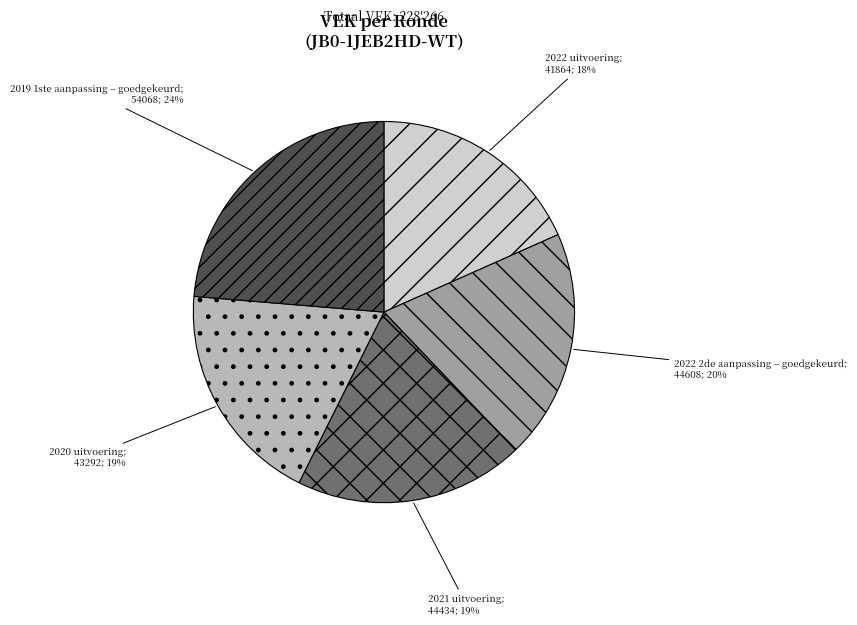

Does any single category account for the majority?

No